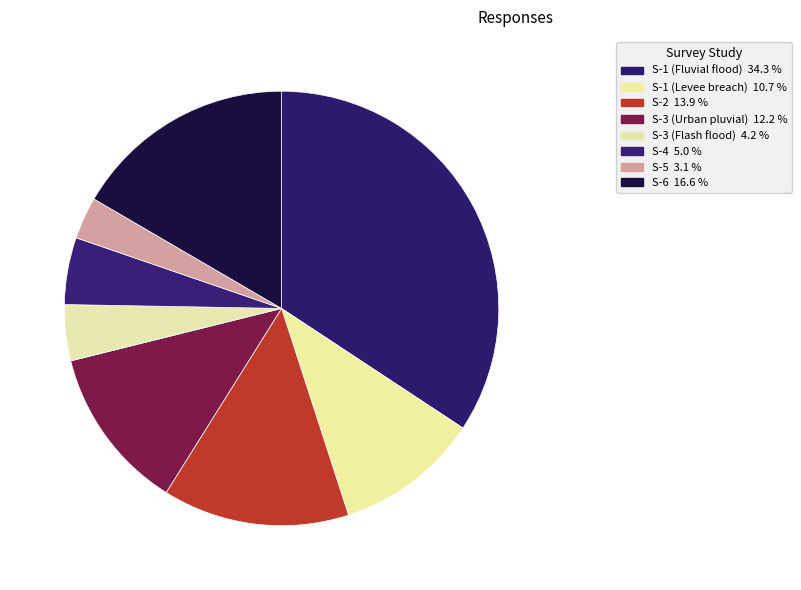

Approximately how many times larger is the value at S-1 (Fluvial flood) compared to S-5?

10.9